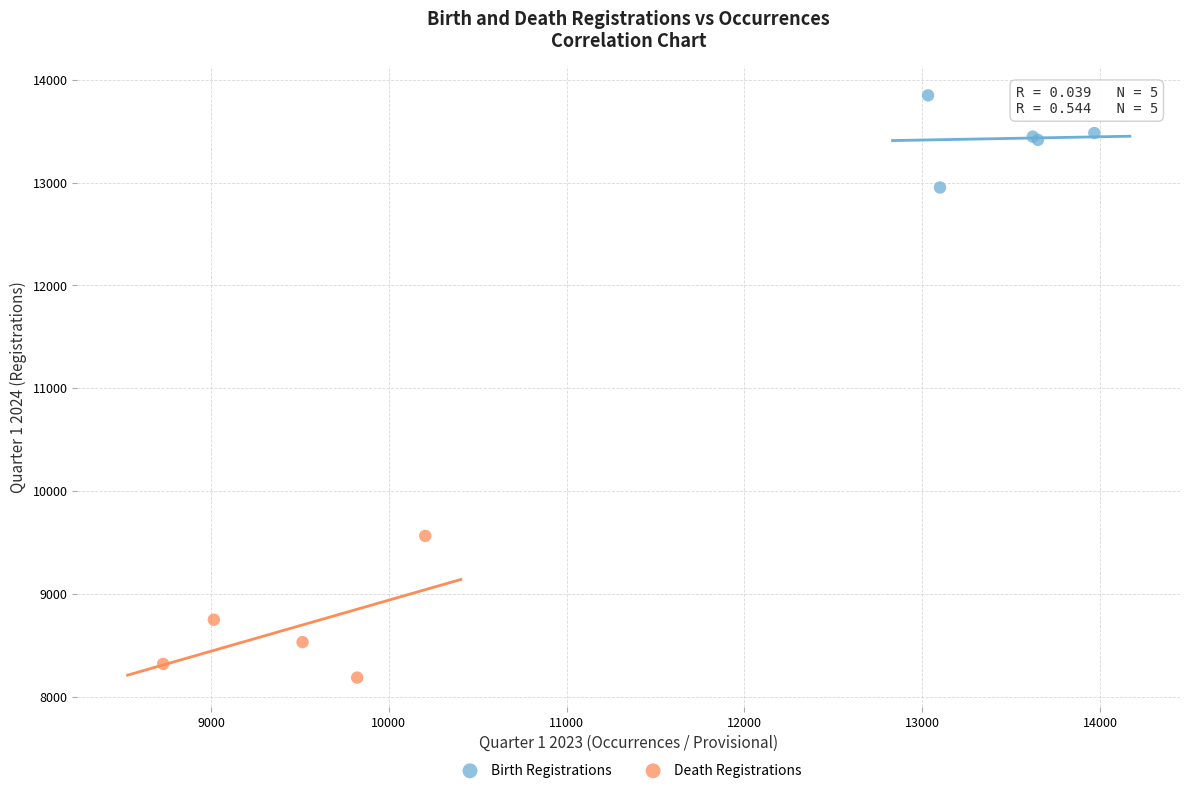

What are all the series names shown in the legend?

Birth Registrations, Death Registrations